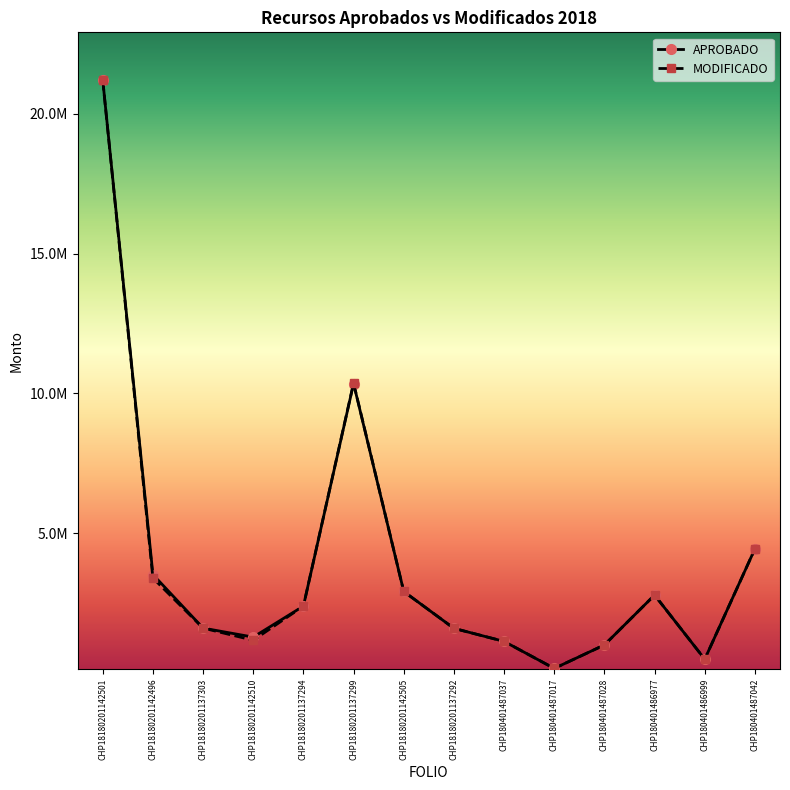

Which series has the largest total across all categories?

APROBADO